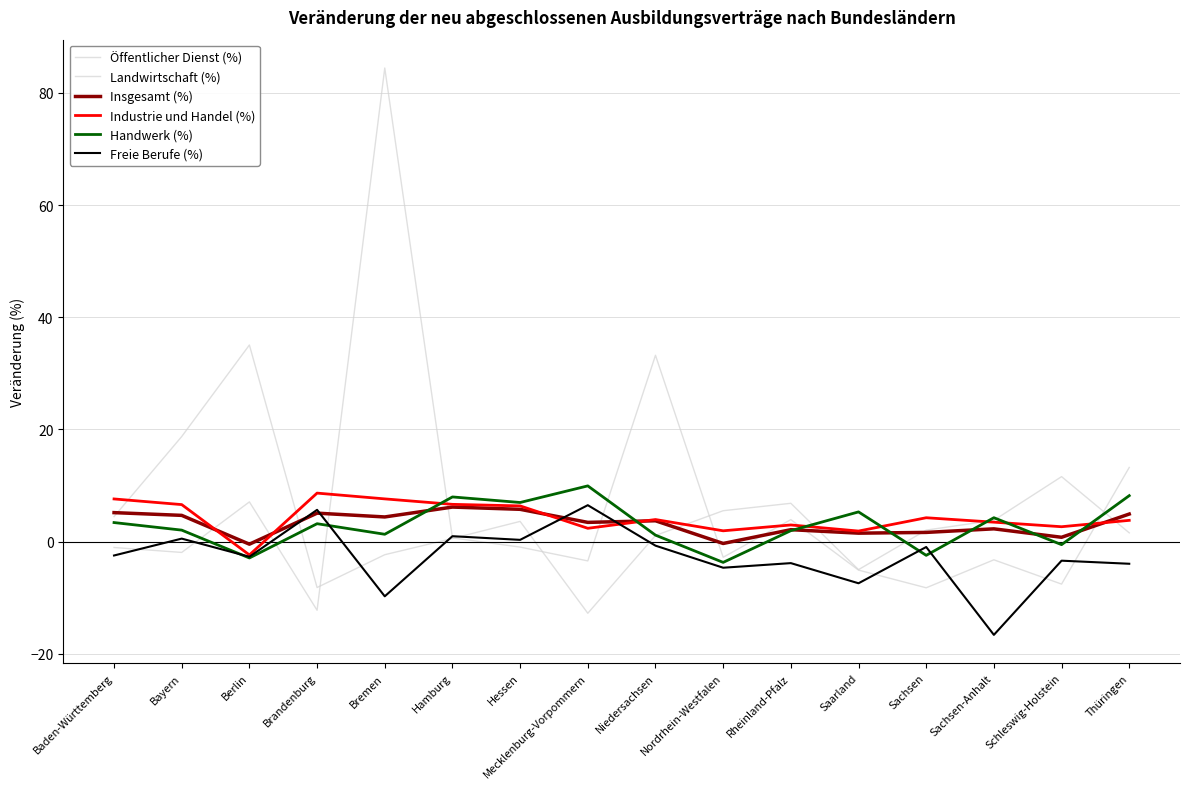

Between Baden-Württemberg and Nordrhein-Westfalen, which is larger?

Nordrhein-Westfalen